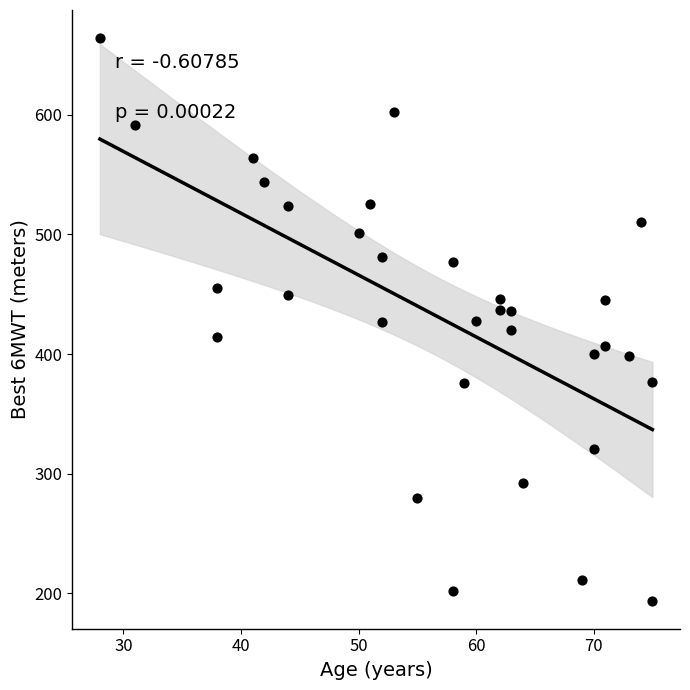

What is the range of X values (max minus min)?

47.0